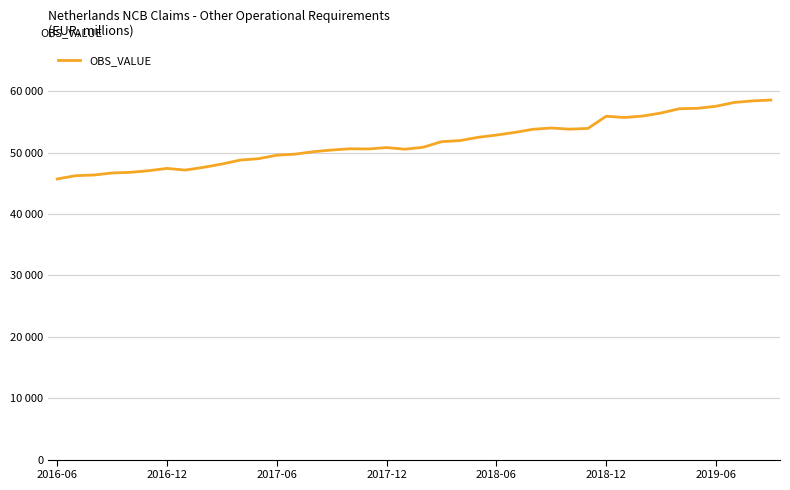

At which category does the data reach its first local valley?

7